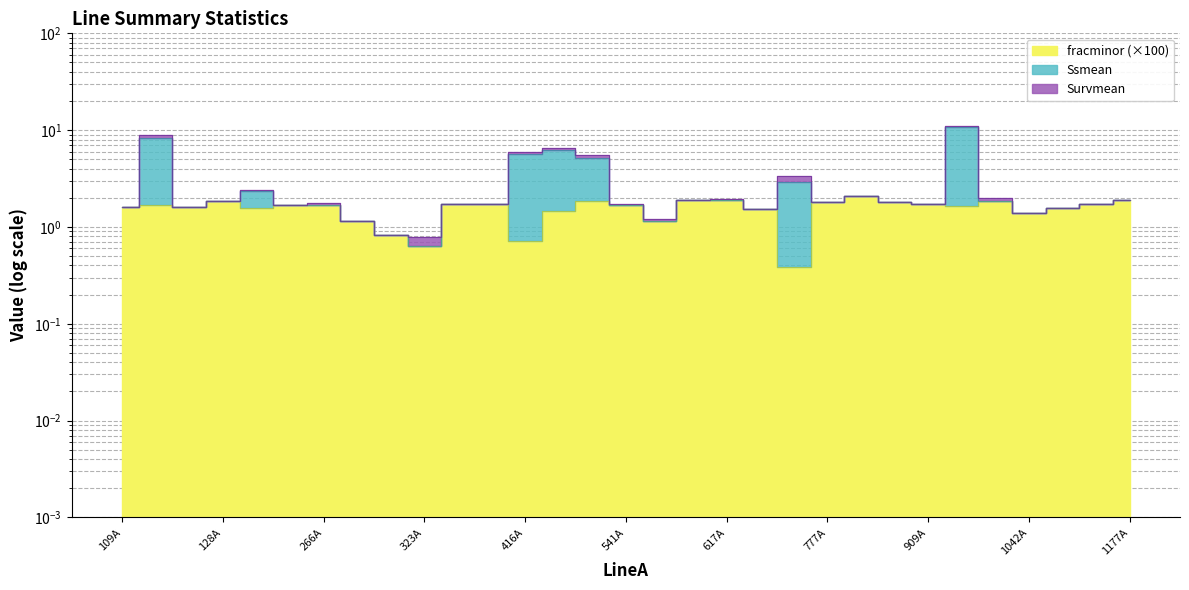

True or false: Ssmean has more than 1 points higher than both neighbors.

True